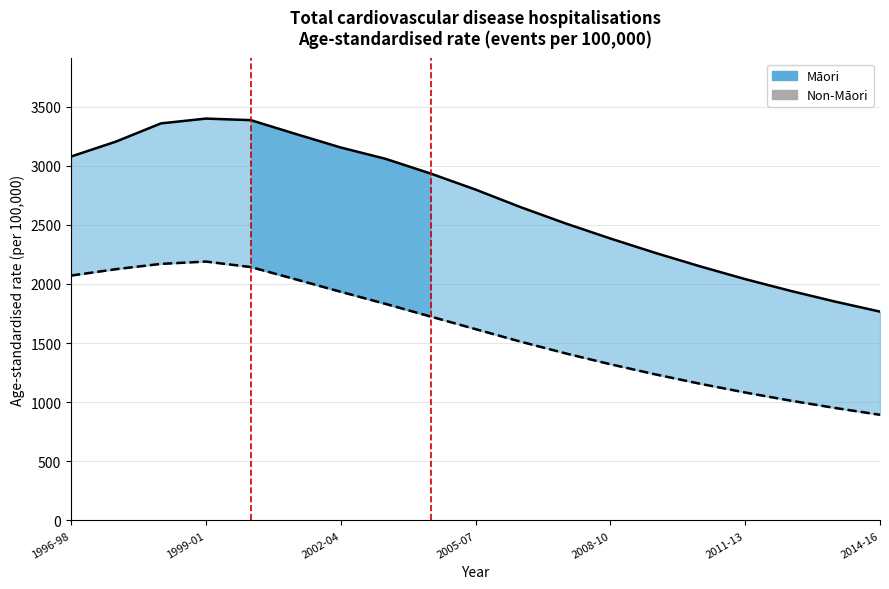

Which series has the widest spread of values?

Māori